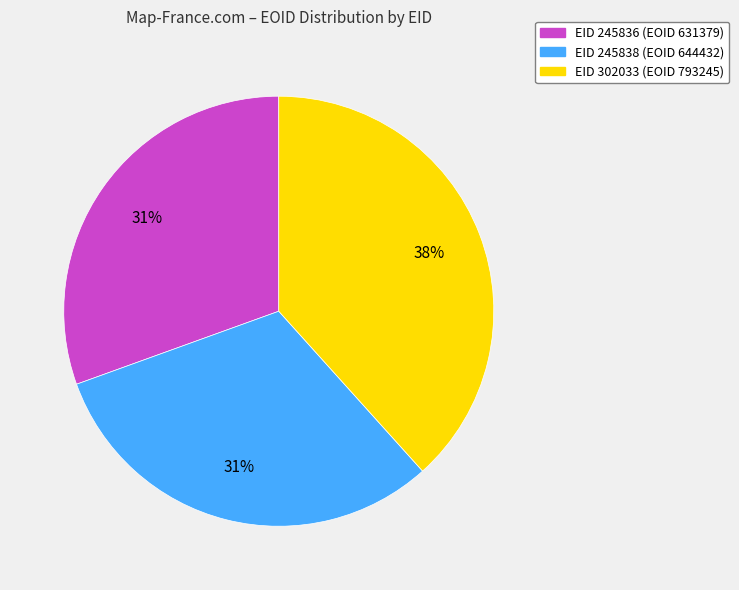

Is there any slice that represents more than half of the pie?

No